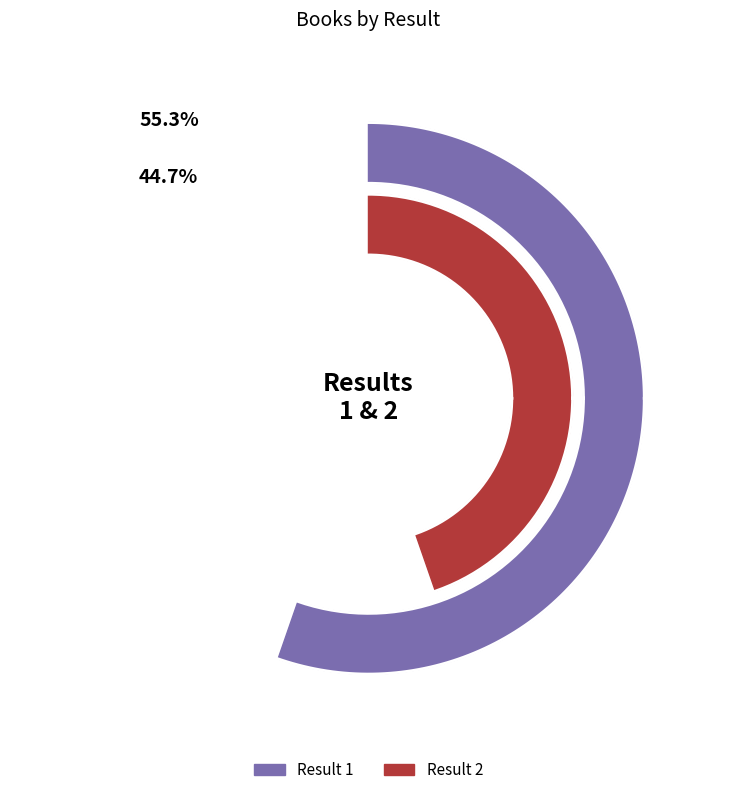

Is 1 the majority of the pie?

Yes